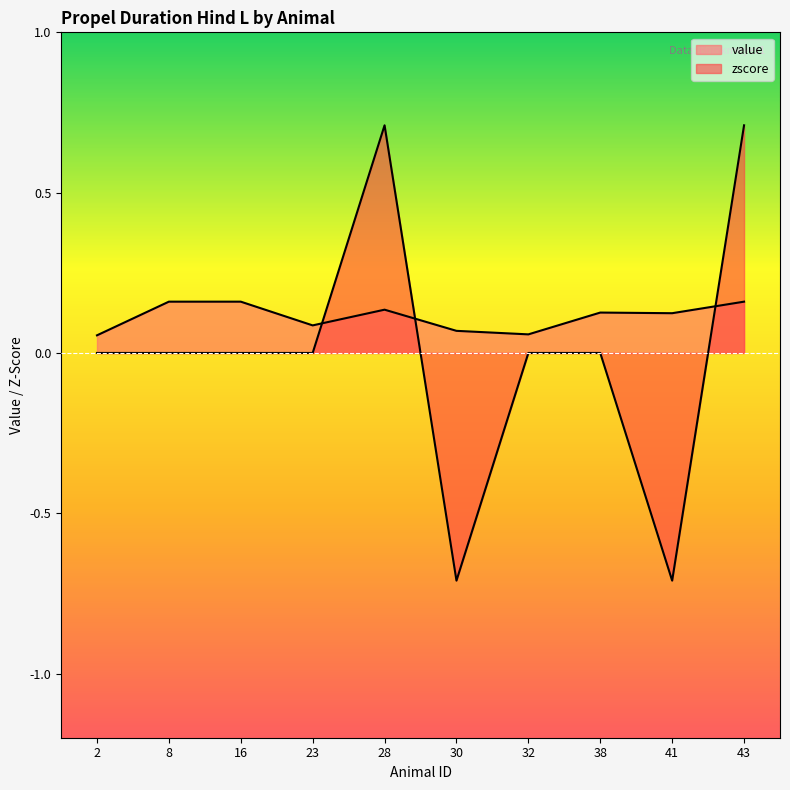

What is the average value of the value series?

0.1